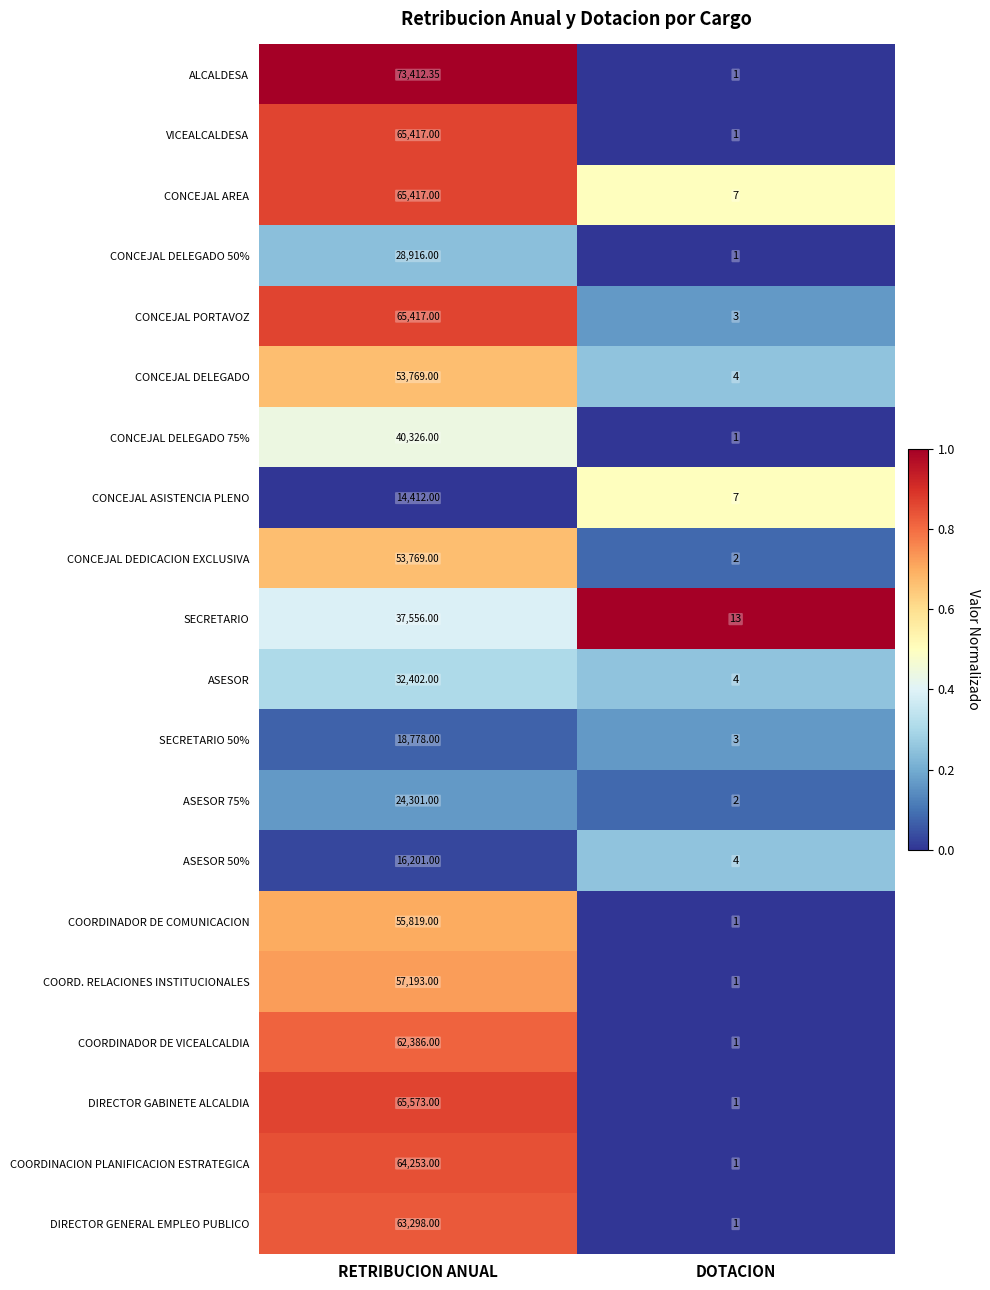

Rank the categories by CONCEJAL DEDICACION EXCLUSIVA value from lowest to highest.

DOTACION, RETRIBUCION ANUAL